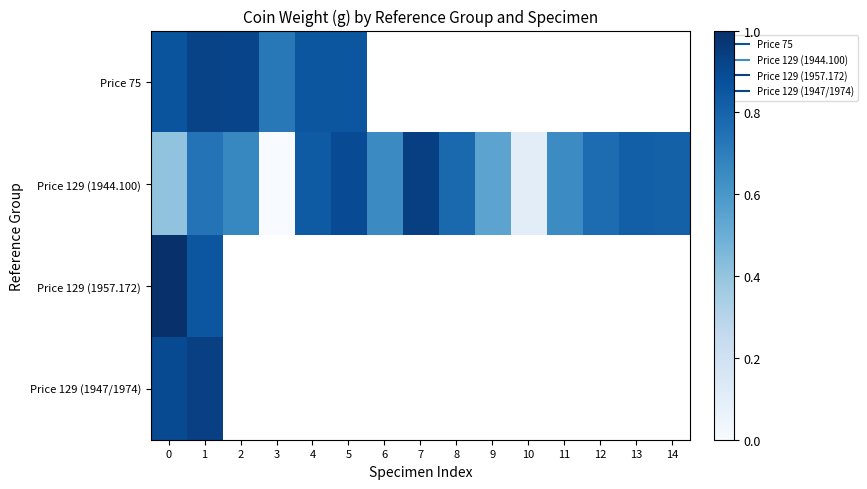

List the labels in order of Price 75 value, smallest first.

3, 4, 5, 0, 2, 1, 6, 7, 8, 9, 10, 11, 12, 13, 14